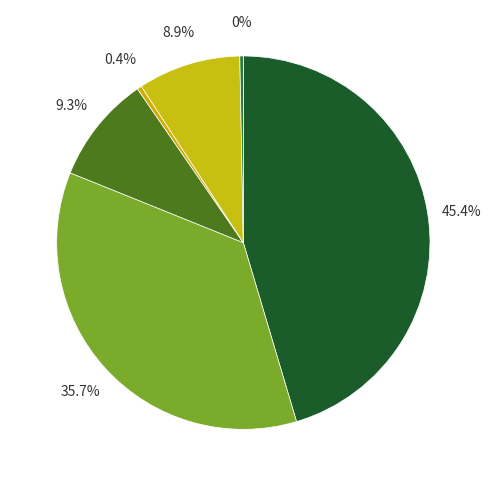

Does any single category account for the majority?

No